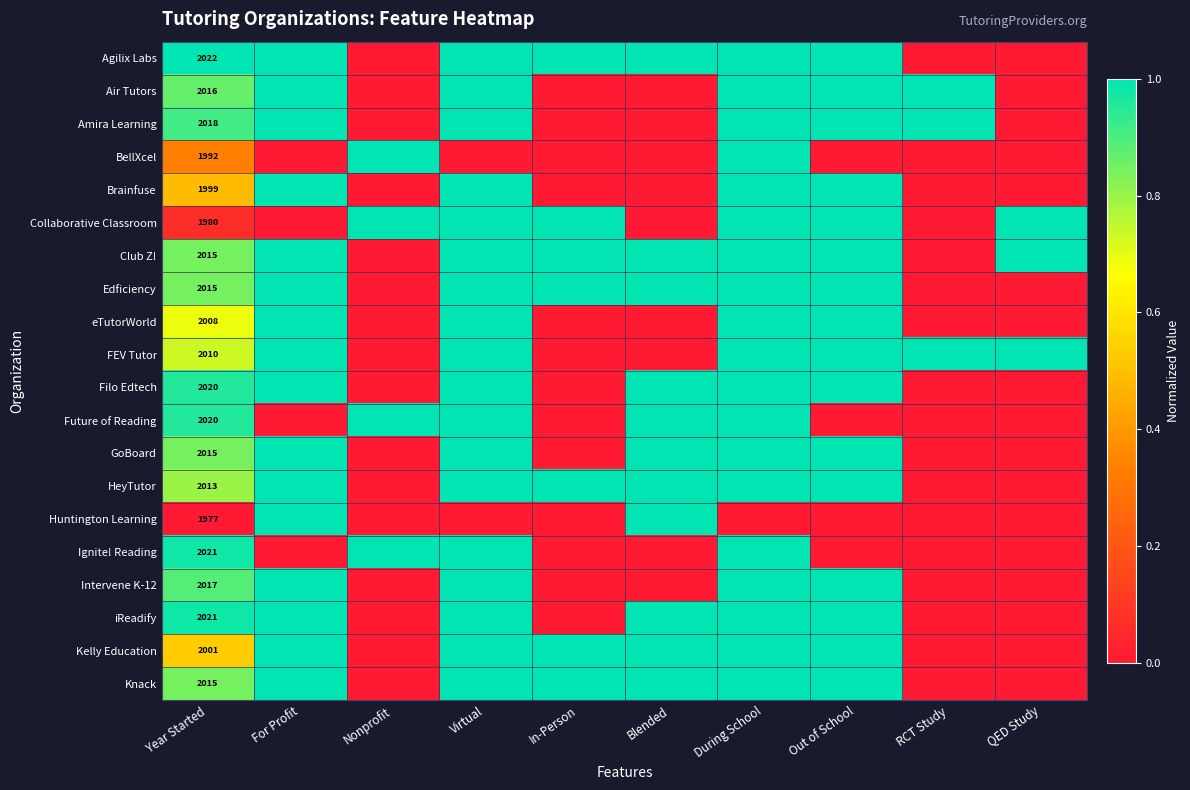

The Ignite! Reading series shows 720 at Year Started. True or false?

False